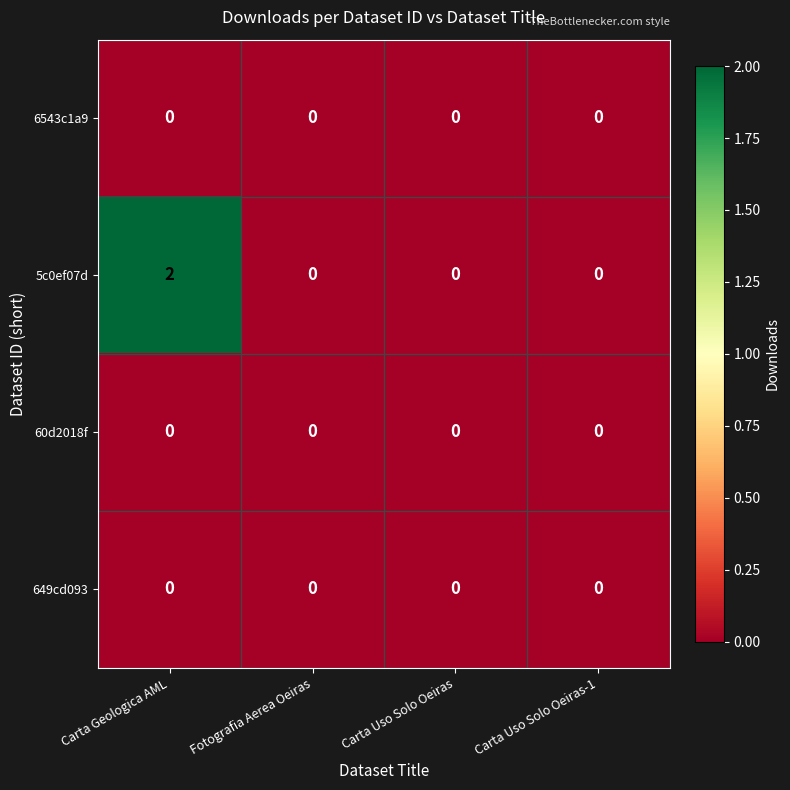

At which category does the chart reach its peak across all series?

Carta Geologica AML